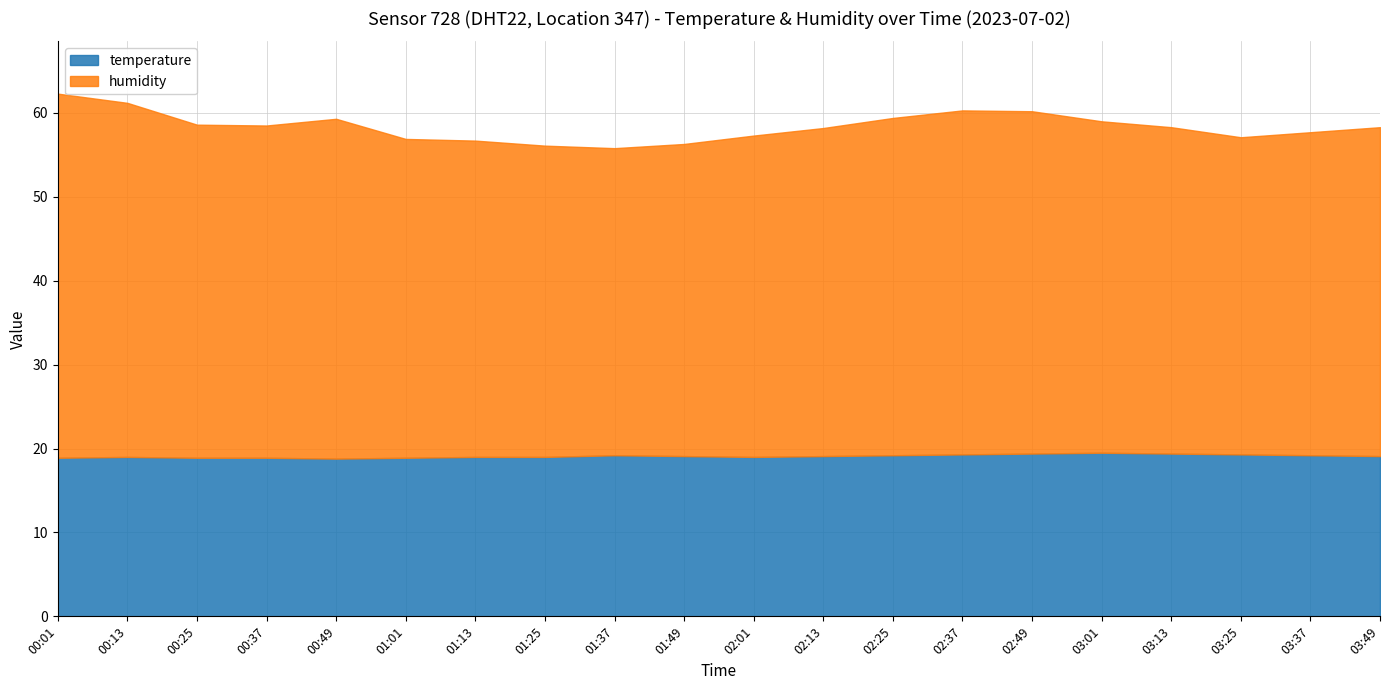

Rank the series at 00:49 from highest to lowest value.

humidity, temperature